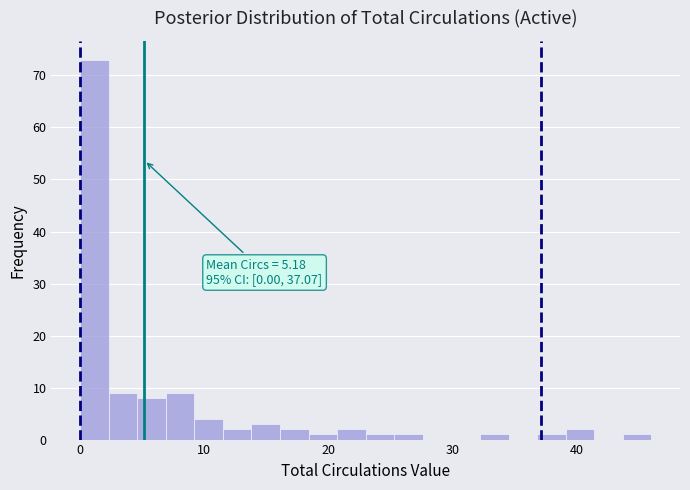

Around what value on the x-axis is the tallest bar? Give the approximate position of its centre, as read against the axis.

1